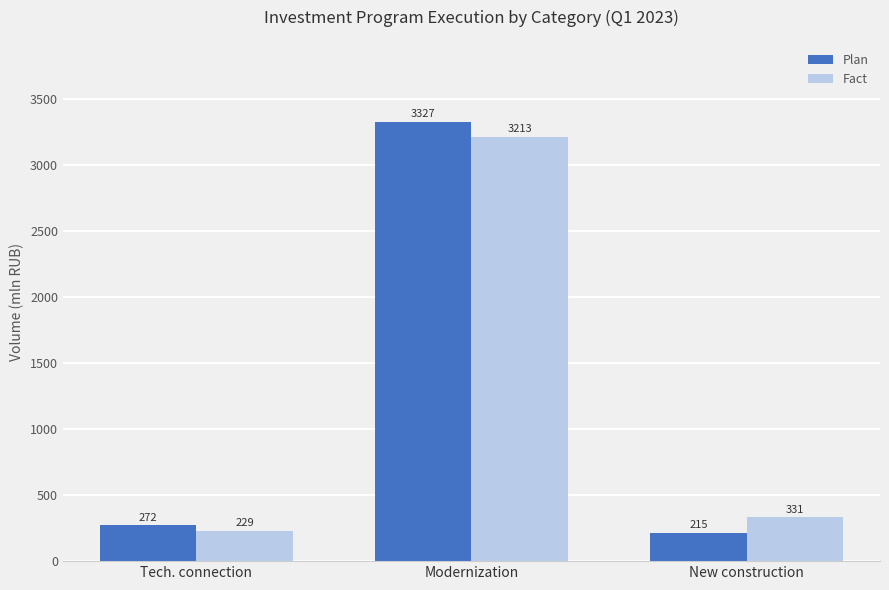

Does the chart contain any negative values?

No